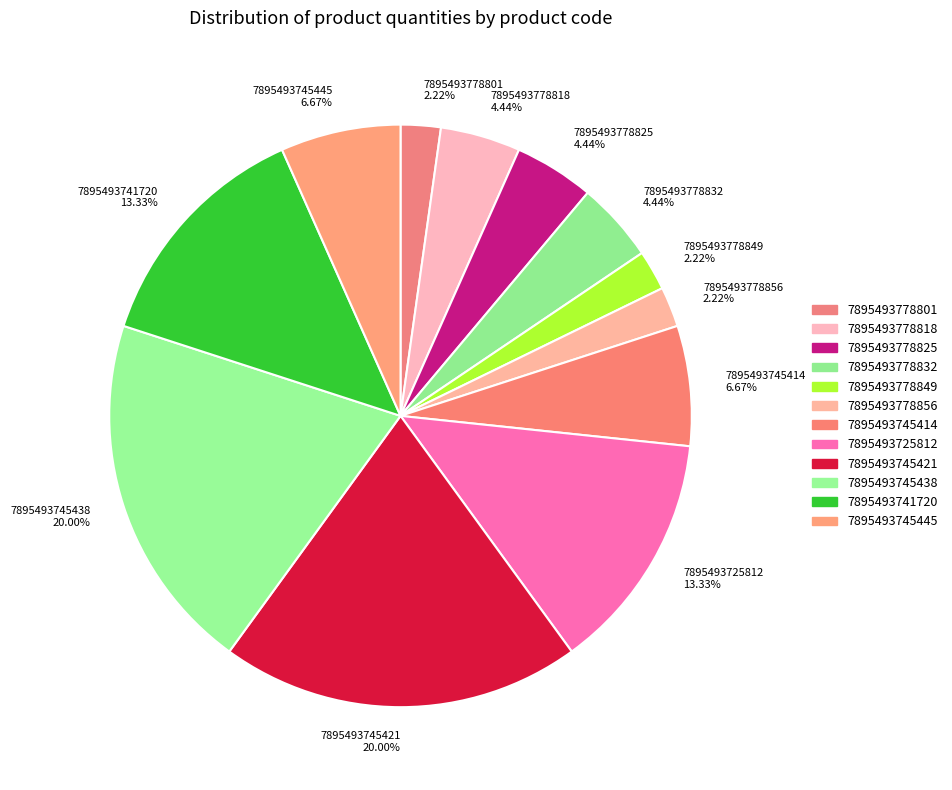

To the nearest percent, what percentage of the pie is 7895493778832?

4%